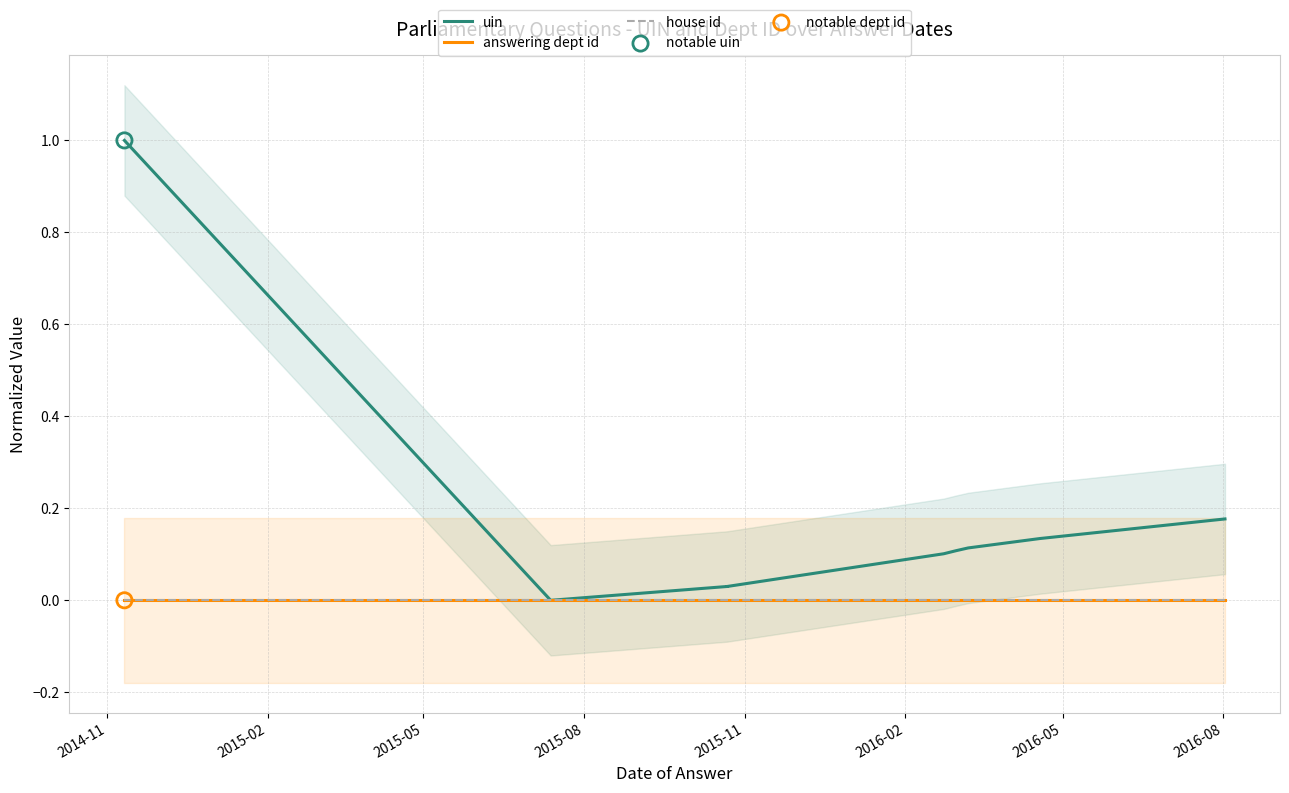

Which series reaches the minimum Y coordinate?

uin